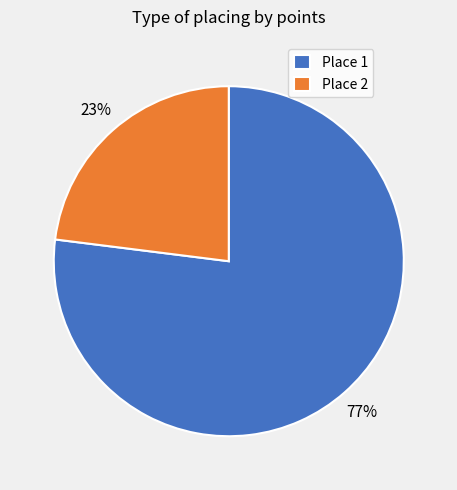

Rank the categories by value from lowest to highest.

Place 2, Place 1